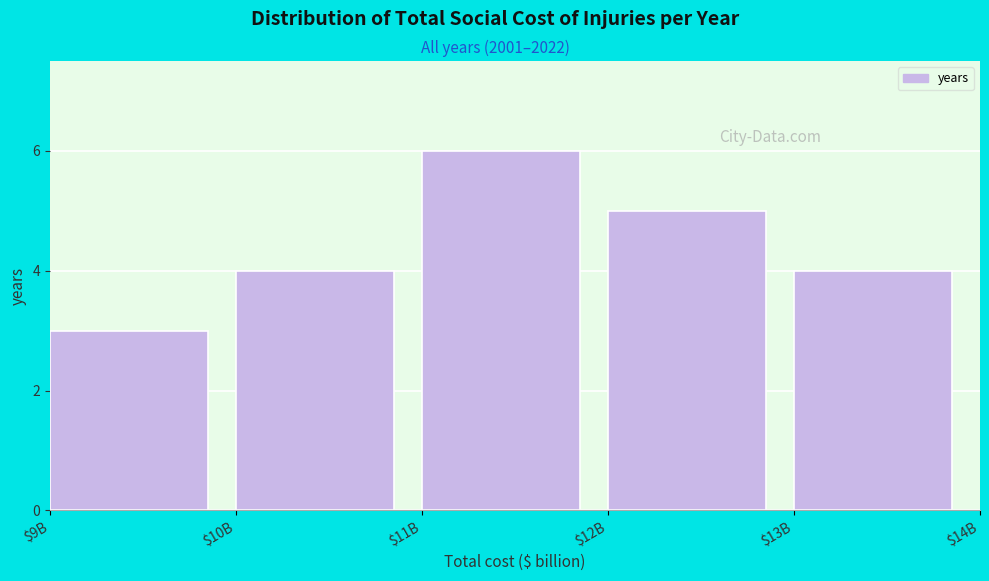

Reading left to right, transcribe all the data shown in this chart.

3	4	6	5	4